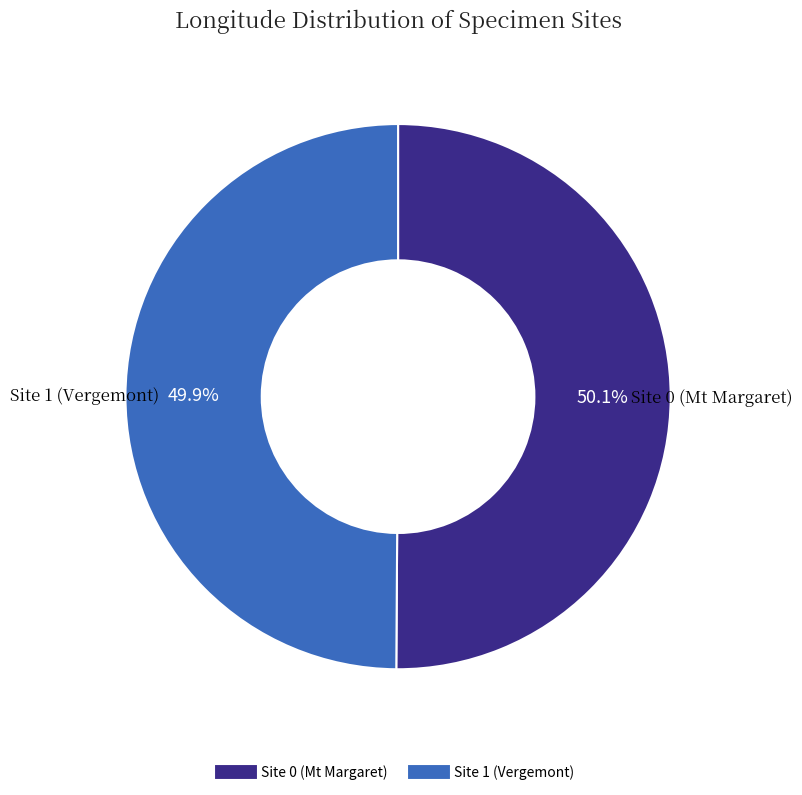

Is the sum of Site 0 (Mt Margaret) and Site 1 (Vergemont) greater than half?

Yes